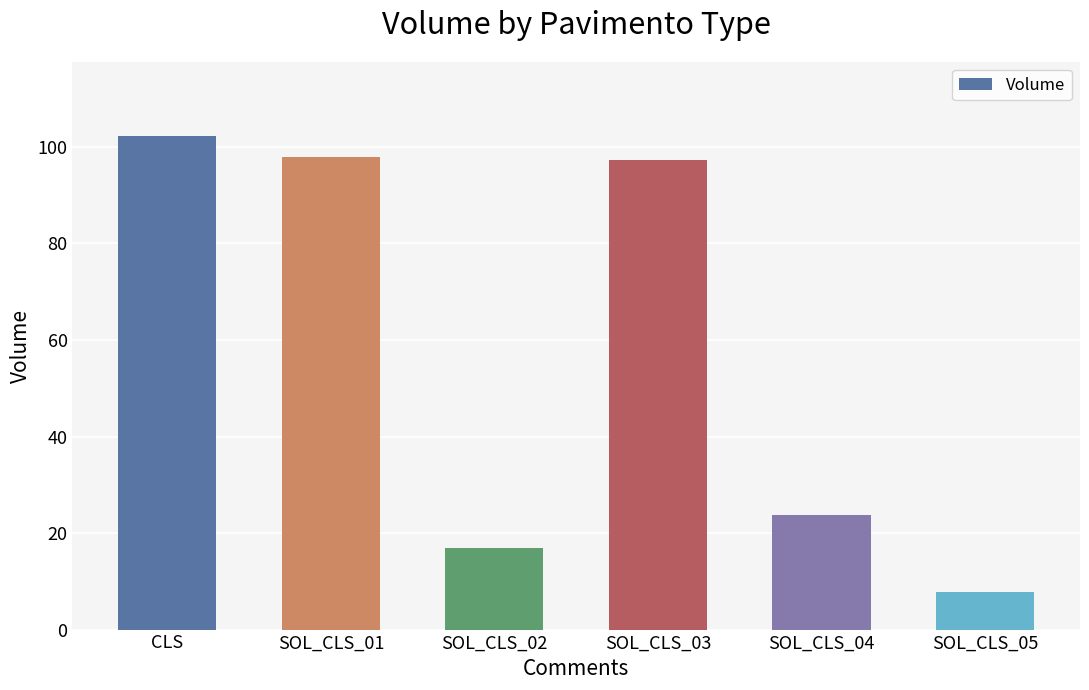

What is the sum of all values?

346.0